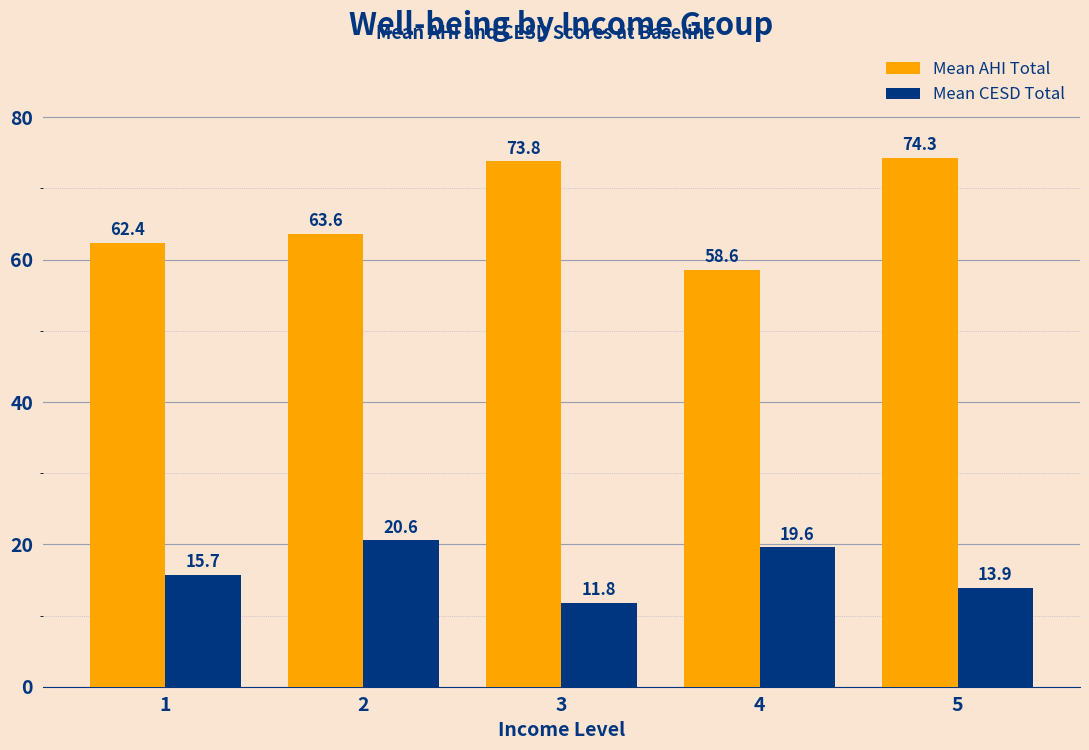

Reading left to right, transcribe all the data shown in this chart.

Mean AHI Total: 1=62.4	2=63.6	3=73.8	4=58.6	5=74.3
Mean CESD Total: 1=15.7	2=20.6	3=11.8	4=19.6	5=13.9